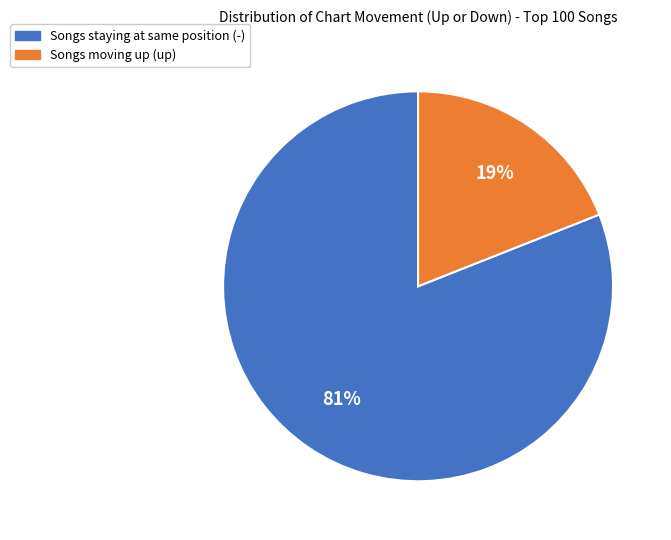

Is there a majority slice in this chart?

Yes